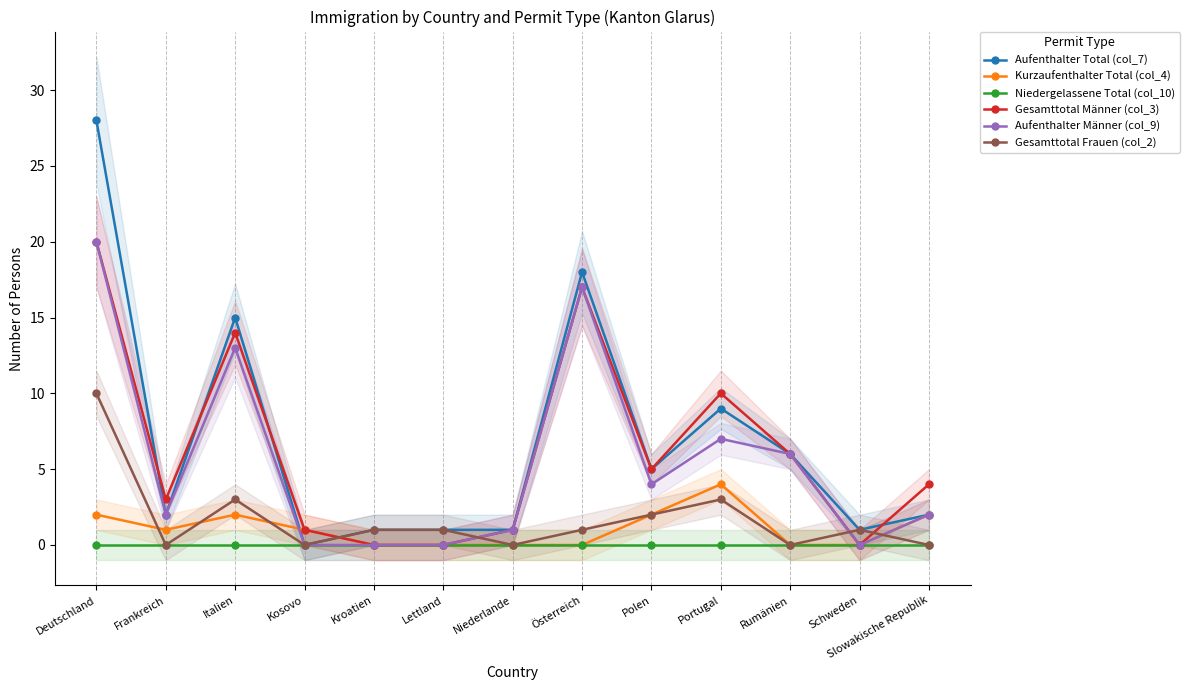

True or false: Aufenthalter Total (col_7) has more than 1 interior local peaks.

True